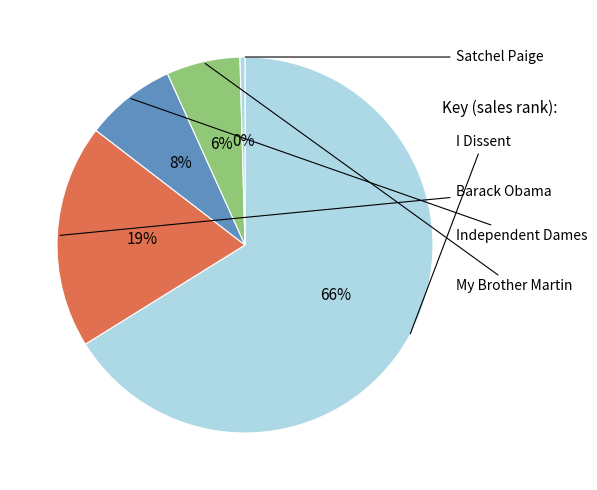

Rank the categories by value from lowest to highest.

Satchel Paige, My Brother Martin, Independent Dames, Barack Obama, I Dissent